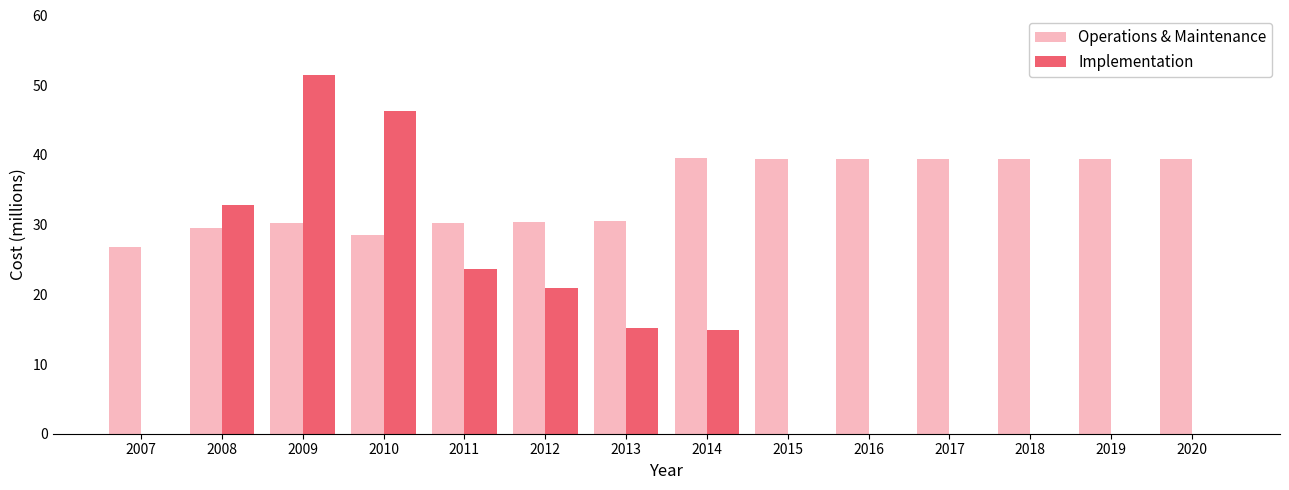

Where does the Implementation series first go above 14?

2008